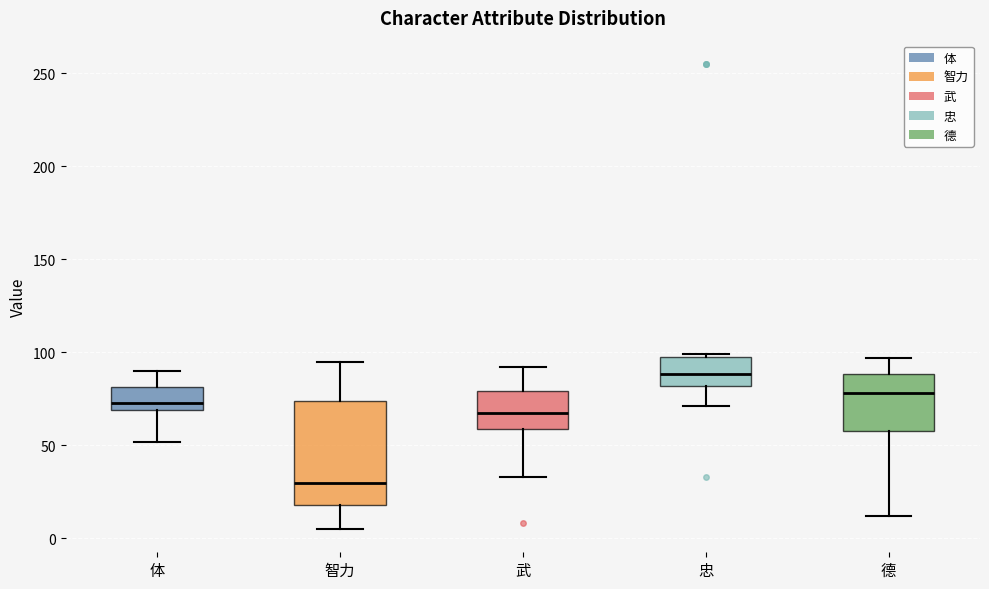

Reading left to right, transcribe this box plot: for each box, give where its median line is, the range the box spans, and where its two whiskers end, as read against the y-axis. The values are not printed on the chart, so give them approximately, as read against the axis.

体: median 75, box 70 to 80, whiskers 50 to 90
智力: median 30, box 20 to 75, whiskers 5 to 95
武: median 70, box 60 to 80, whiskers 35 to 90
忠: median 90, box 80 to 95, whiskers 70 to 100
德: median 80, box 60 to 90, whiskers 10 to 95